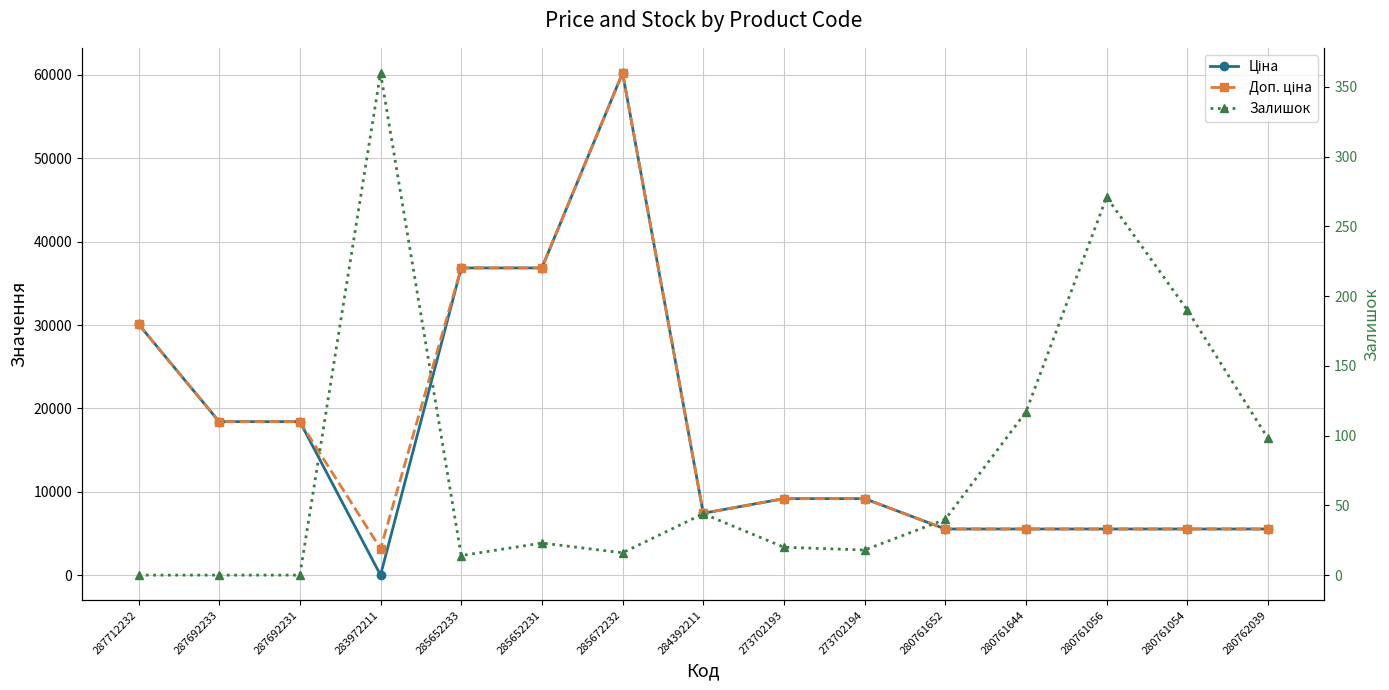

How many lines are shown in the chart?

3